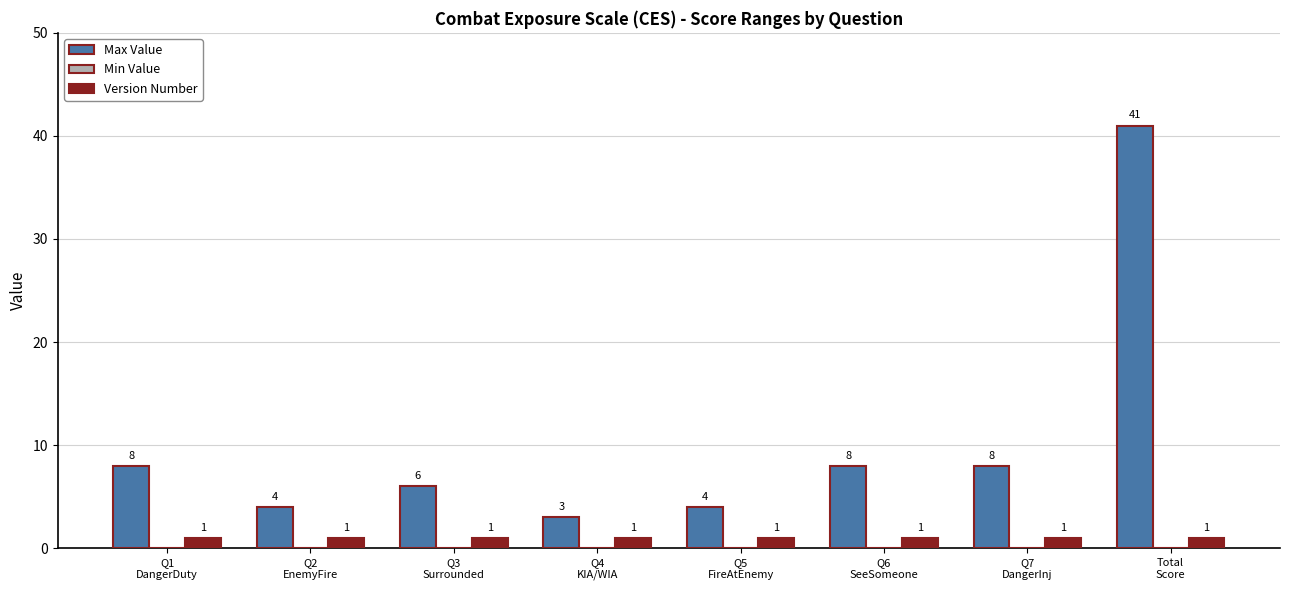

What is the sum of the Max Value values at Q4
KIA/WIA and Q5
FireAtEnemy?

7